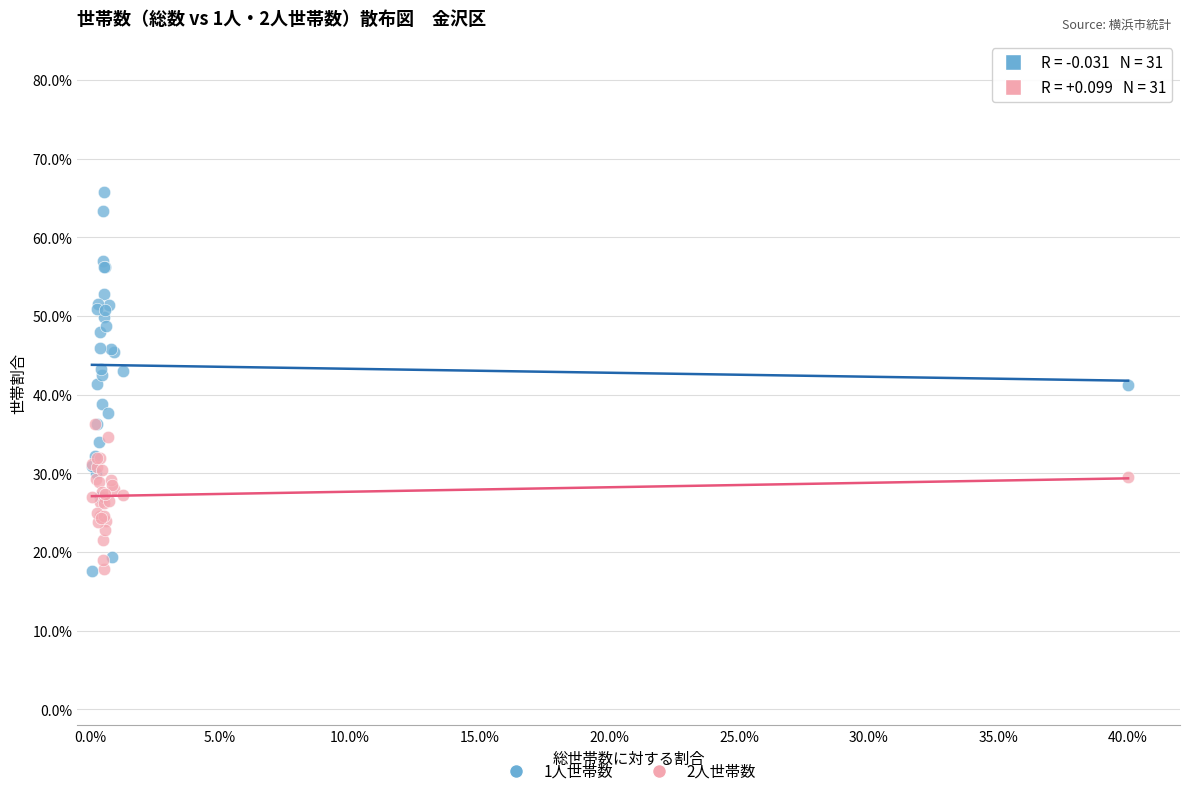

What are all the series names shown in the legend?

1人世帯数, 2人世帯数